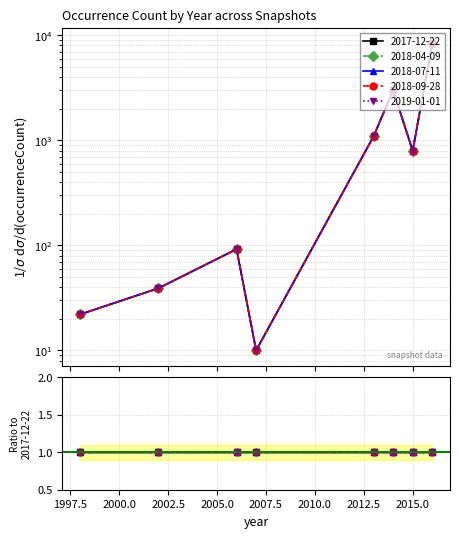

Does the chart have visible grid lines?

Yes